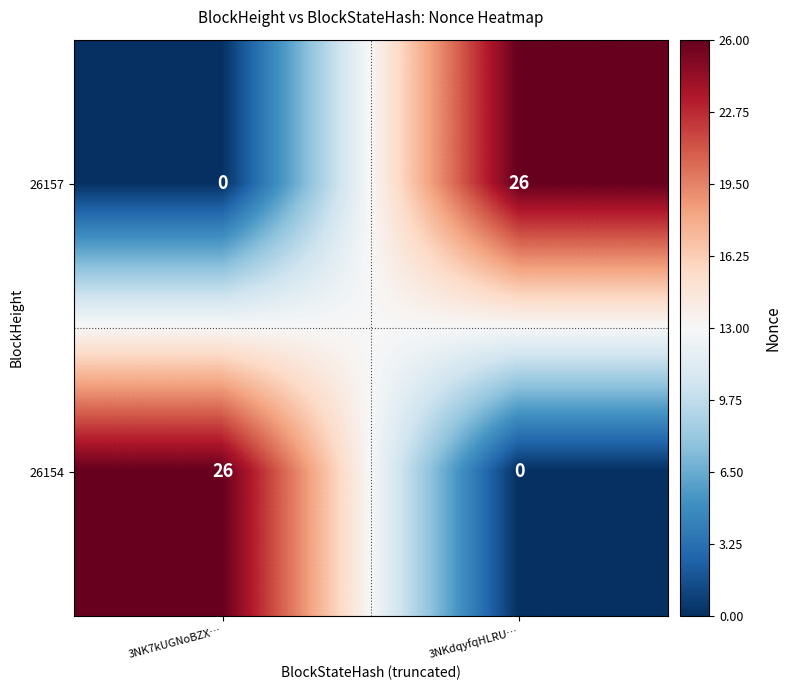

Reading left to right, extract all data points from this chart.

26157: 3NK7kUGNoBZX…=0	3NKdqyfqHLRU…=26
26154: 3NK7kUGNoBZX…=26	3NKdqyfqHLRU…=0